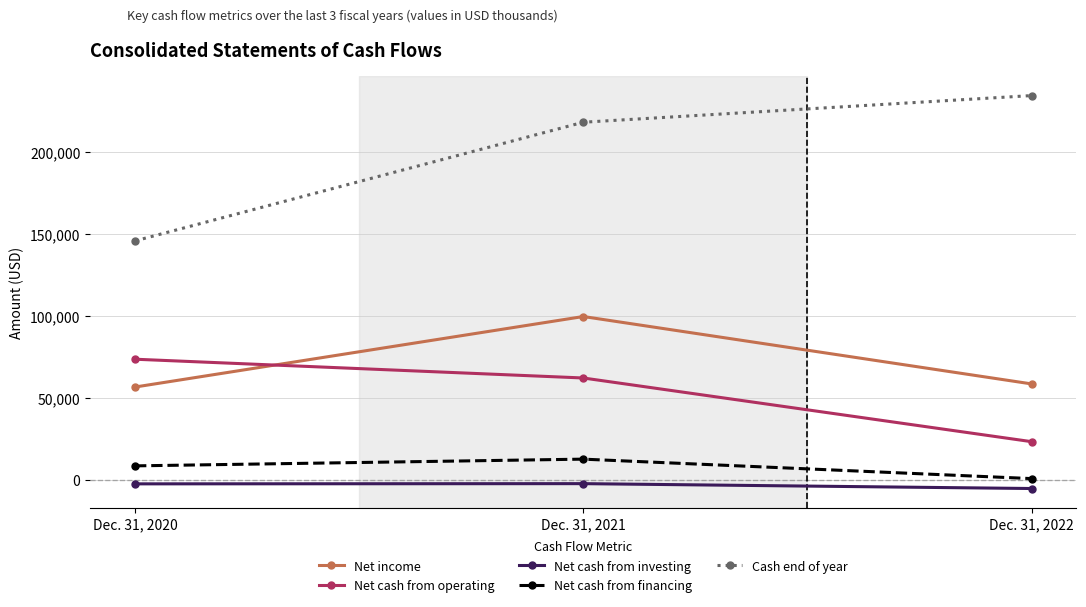

List the series in order of their peak value, lowest first.

Net cash from investing, Net cash from financing, Net cash from operating, Net income, Cash end of year